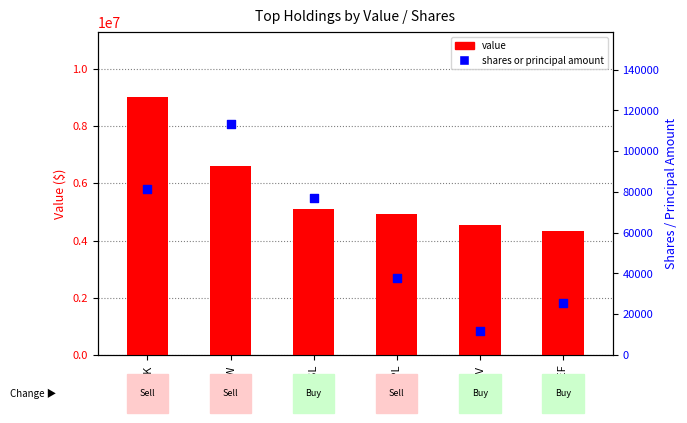

Is the value of shares or principal amount at OEF greater than the value of value at IVV?

No